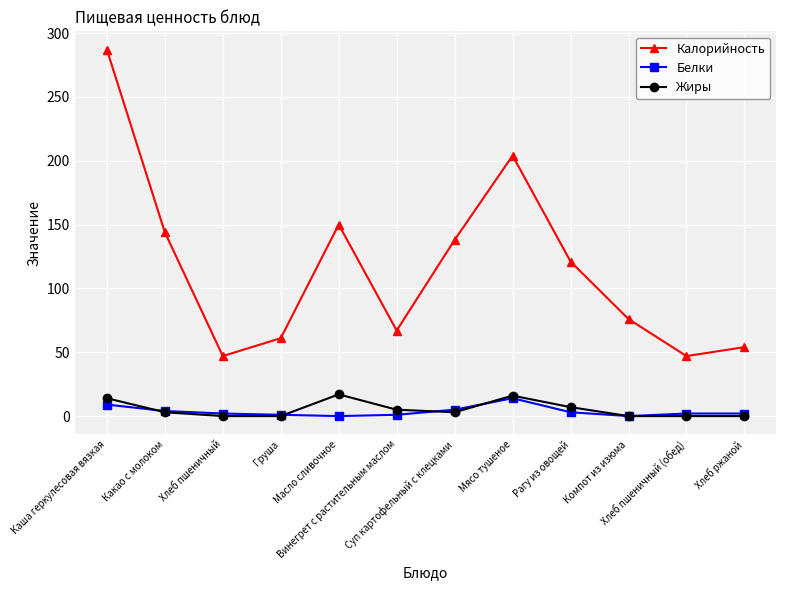

What is the highest value of the Белки series?

14